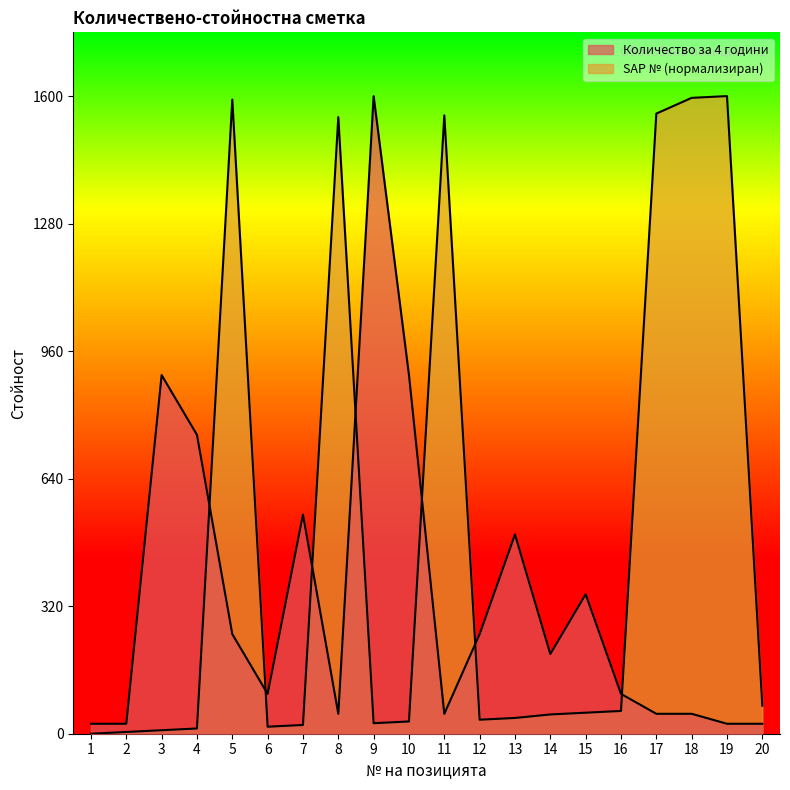

How many lines are shown in the chart?

2